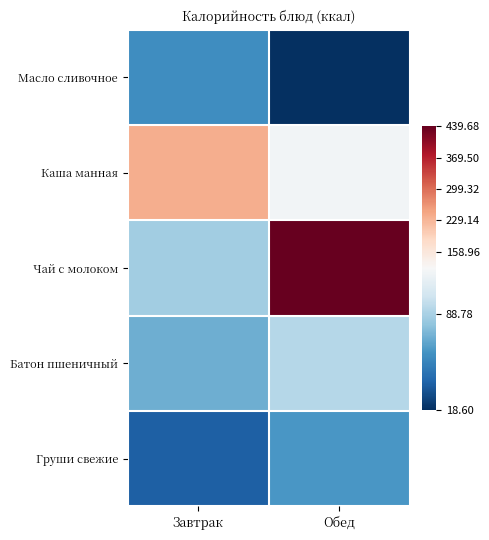

Reading left to right, transcribe all the data shown in this chart.

Масло сливочное: Завтрак=58.2	Обед=18.6
Каша манная: Завтрак=238.5	Обед=119.7
Чай с молоком: Завтрак=86.2	Обед=439.7
Батон пшеничный: Завтрак=71.4	Обед=92.4
Груши свежие: Завтрак=38.0	Обед=61.8